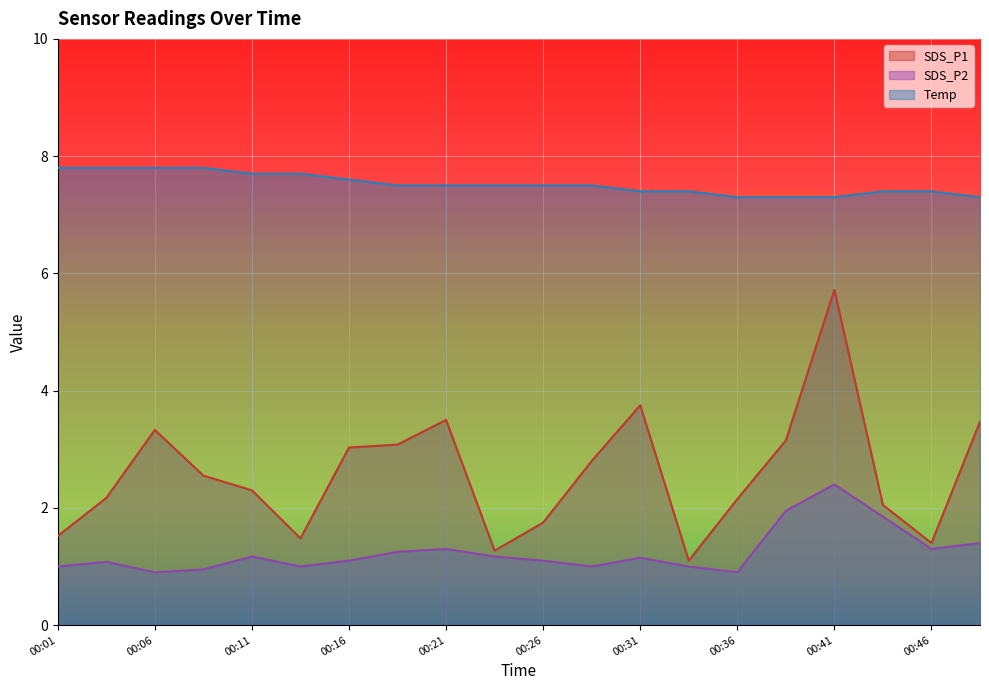

How many categories are shown in the chart?

20